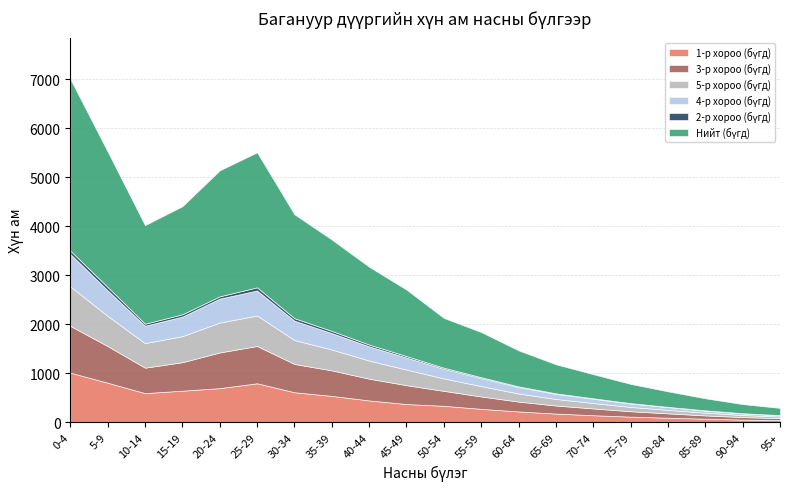

At how many categories does at least one series exceed 156?

19